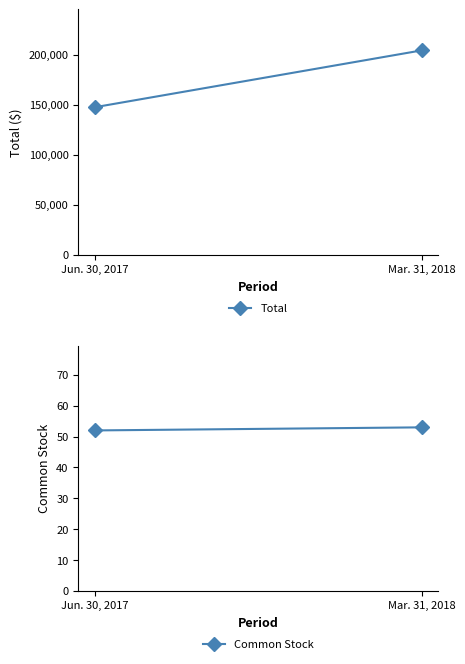

True or false: Total has a value of 147613 at Jun. 30, 2017.

True